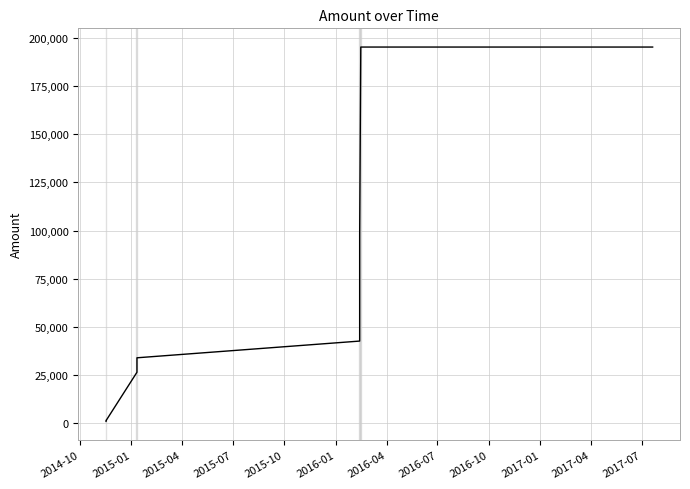

What is the maximum value shown in the chart?

195270